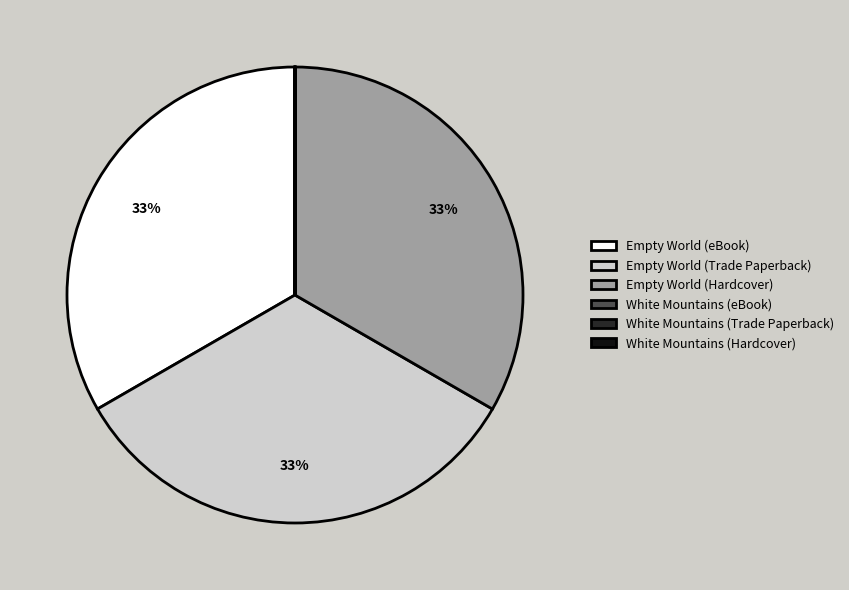

Is it true that Empty World (Trade Paperback) is 43% of the pie?

False